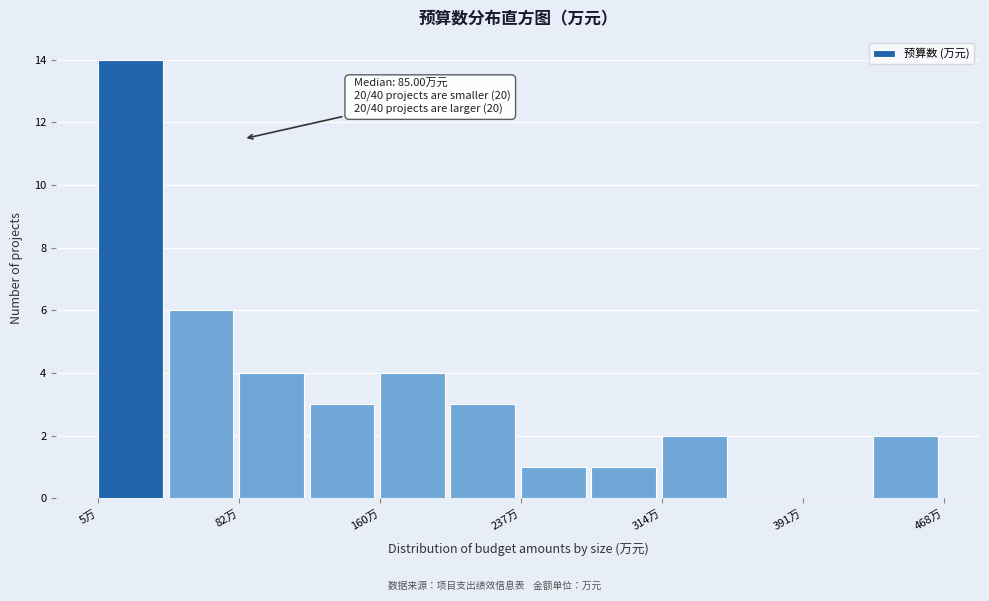

Around what value on the x-axis is the tallest bar? Give the approximate position of its centre, as read against the axis.

20